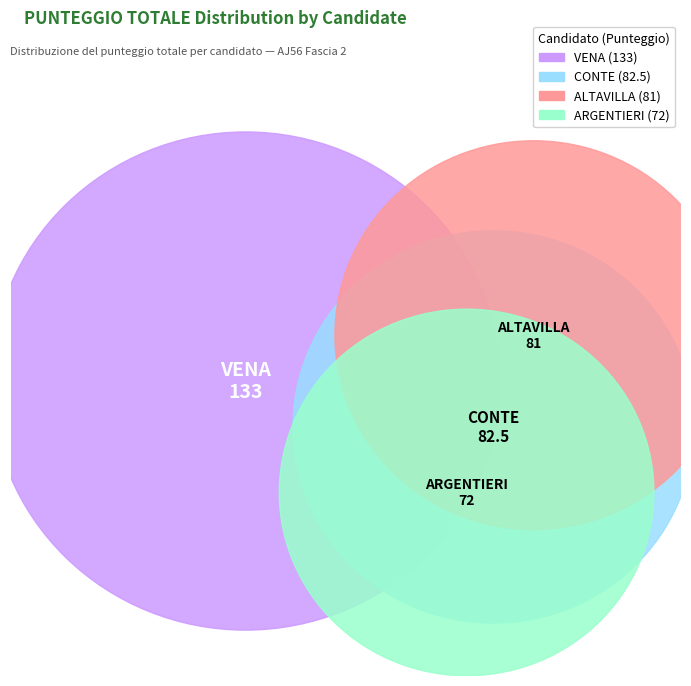

Which category has the smallest portion of the pie?

ARGENTIERI